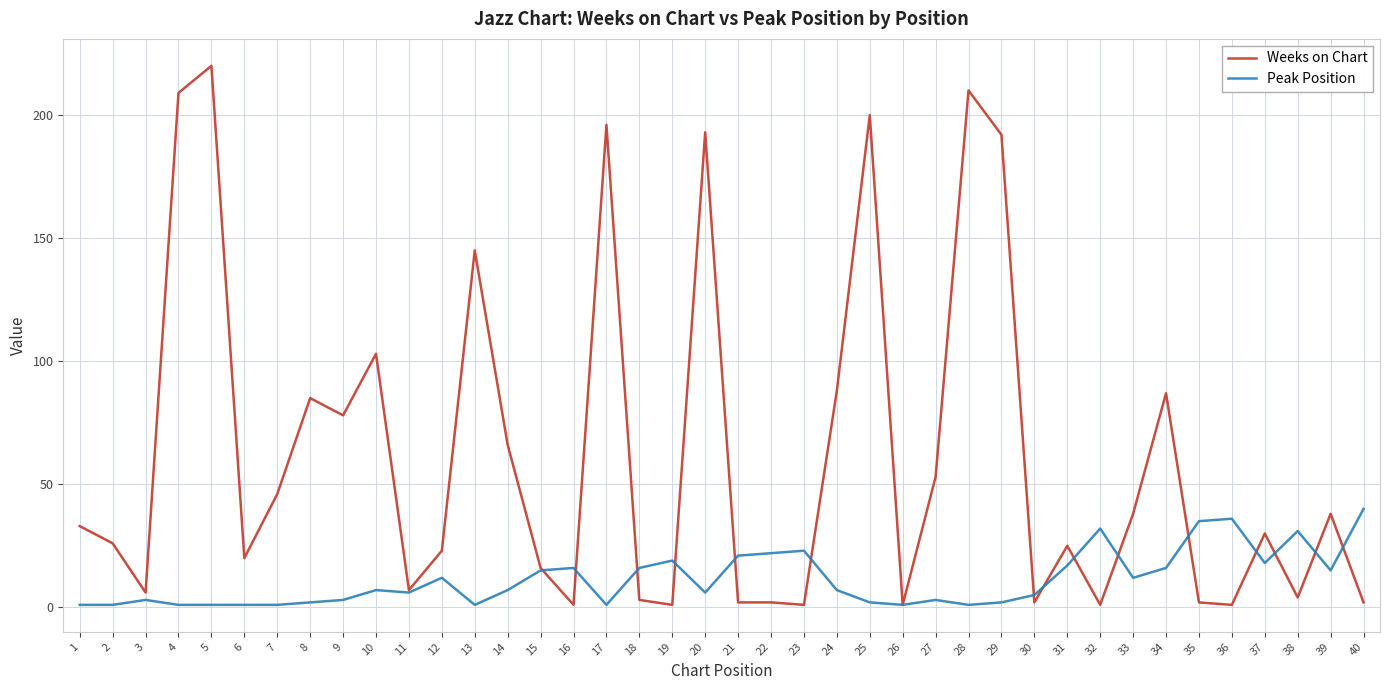

Reading right to left, extract all data points from this chart.

Weeks on Chart: 40=2	39=38	38=4	37=30	36=1	35=2	34=87	33=38	32=1	31=25	30=2	29=192	28=210	27=53	26=1	25=200	24=88	23=1	22=2	21=2	20=193	19=1	18=3	17=196	16=1	15=16	14=66	13=145	12=23	11=7	10=103	9=78	8=85	7=46	6=20	5=220	4=209	3=6	2=26	1=33
Peak Position: 40=40	39=15	38=31	37=18	36=36	35=35	34=16	33=12	32=32	31=17	30=5	29=2	28=1	27=3	26=1	25=2	24=7	23=23	22=22	21=21	20=6	19=19	18=16	17=1	16=16	15=15	14=7	13=1	12=12	11=6	10=7	9=3	8=2	7=1	6=1	5=1	4=1	3=3	2=1	1=1